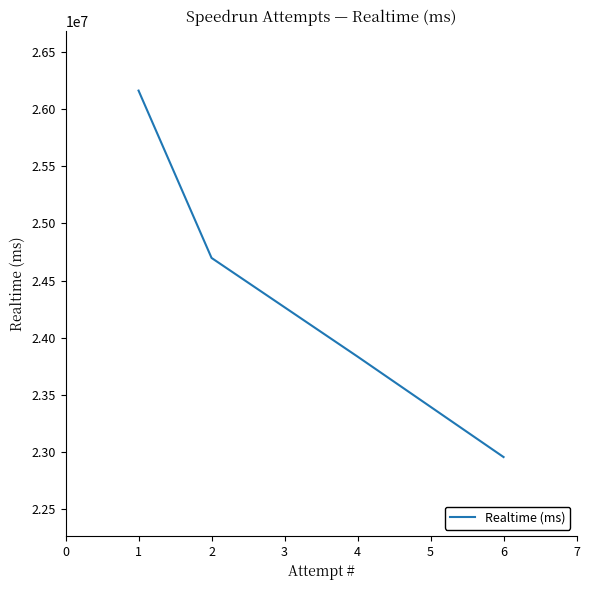

Where is the data nearest to the value 24560008?

2